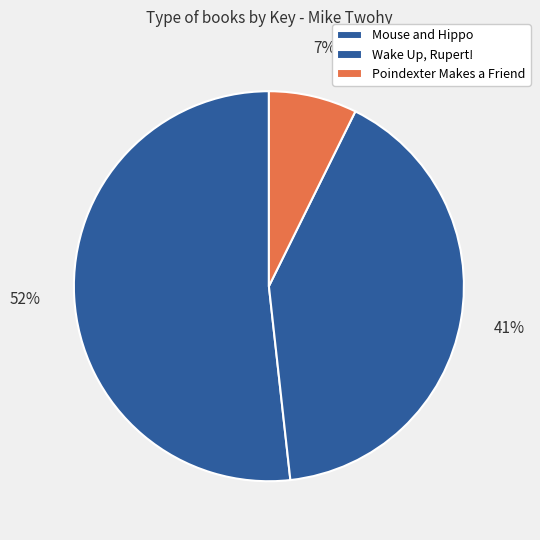

Is there any slice that represents more than half of the pie?

Yes